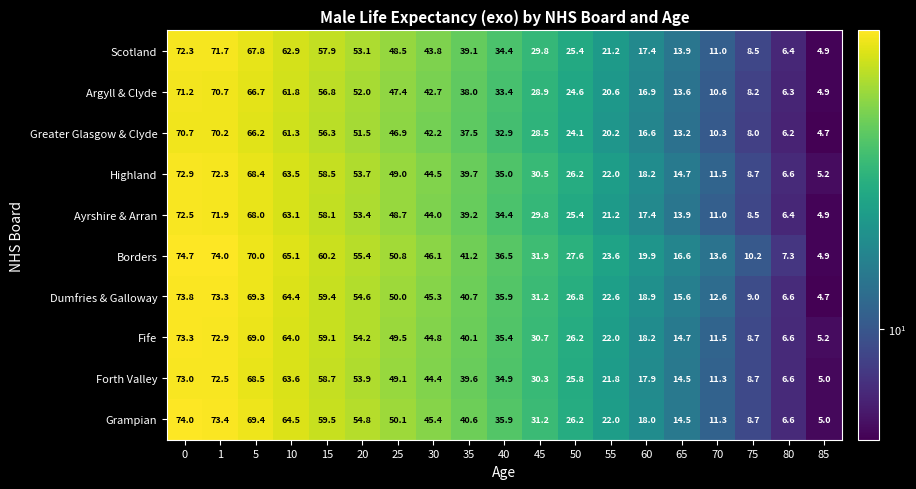

What is the lowest value of the Fife series?

5.2